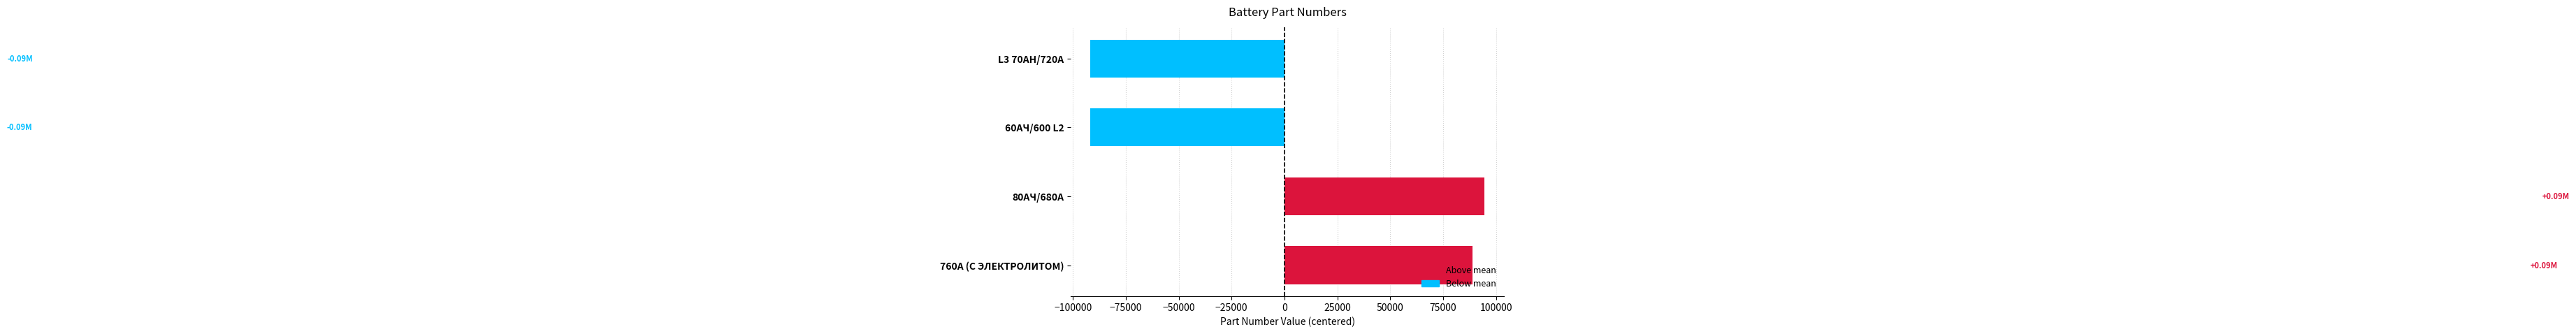

What is the change in value from L3 70AH/720А to 80АЧ/680А?

+186173.0